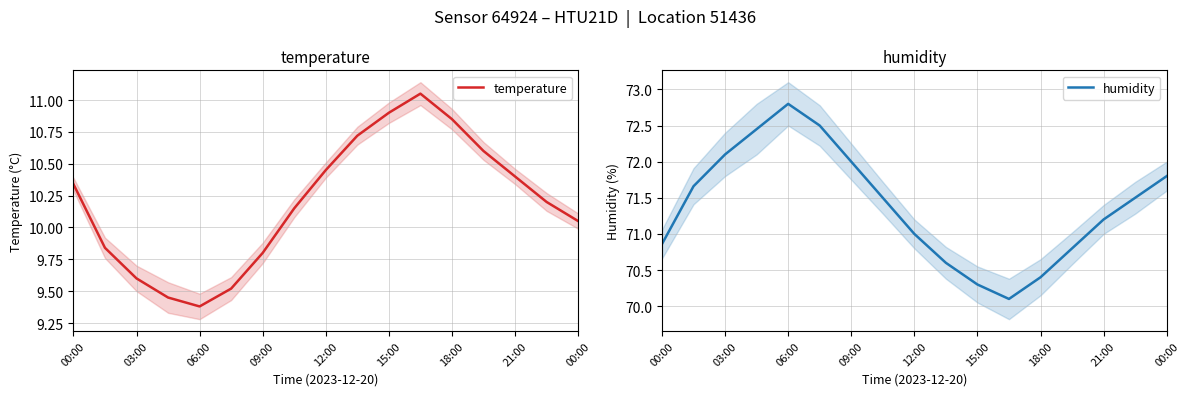

Rank the series by their maximum value, from lowest to highest.

temperature, humidity